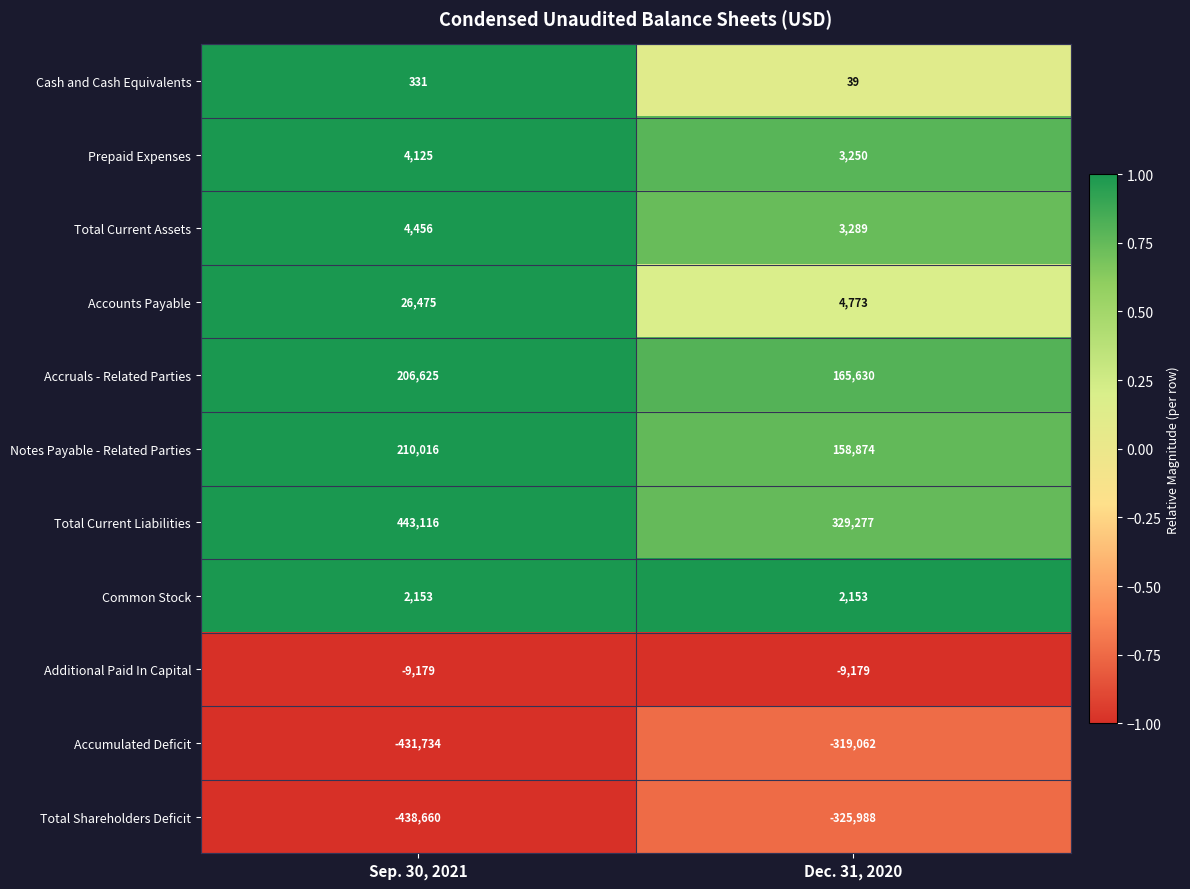

True or false: Notes Payable - Related Parties has a value of 210016 at Sep. 30, 2021.

True